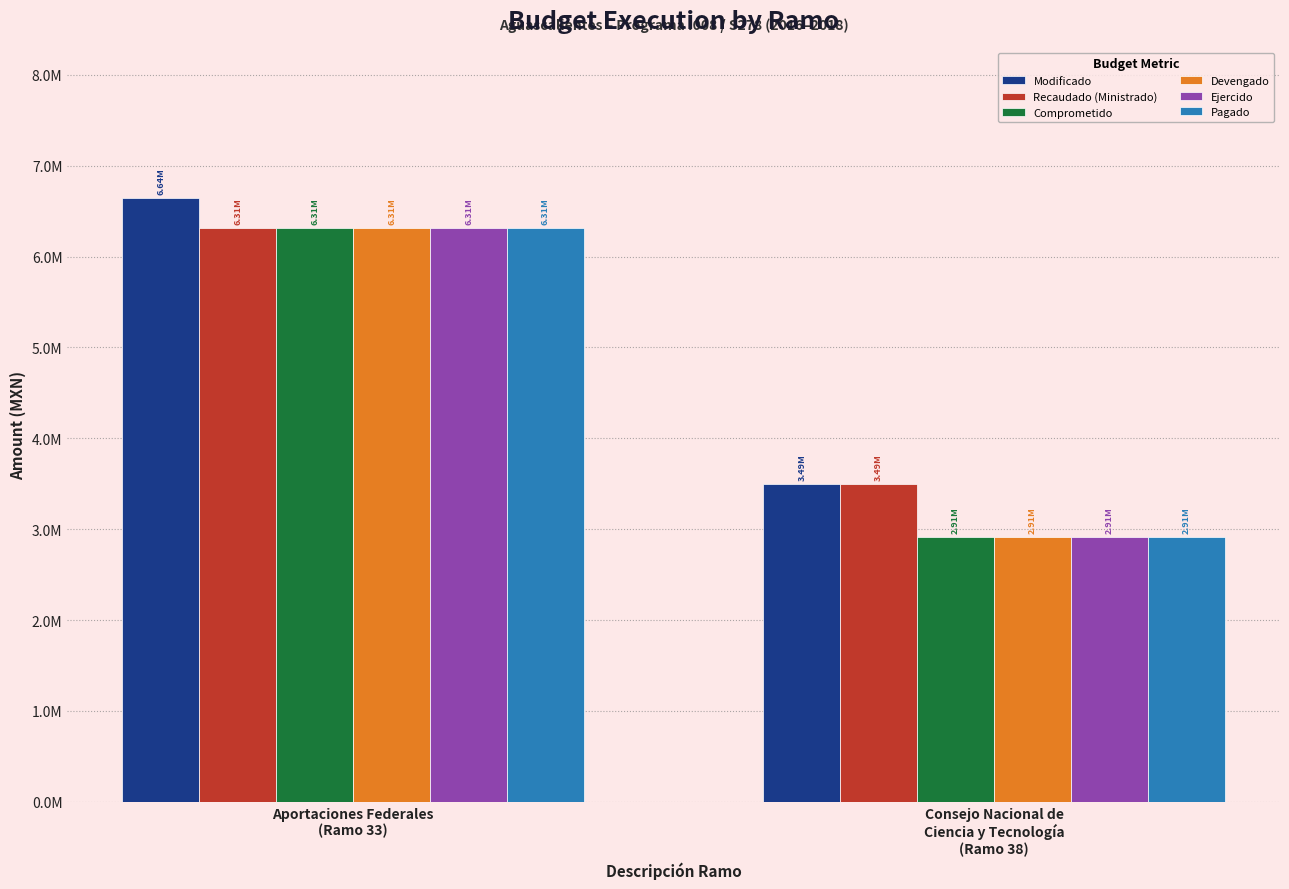

At Consejo Nacional de
Ciencia y Tecnología
(Ramo 38), list the series in order from largest to smallest.

Modificado, Recaudado (Ministrado), Comprometido, Devengado, Ejercido, Pagado